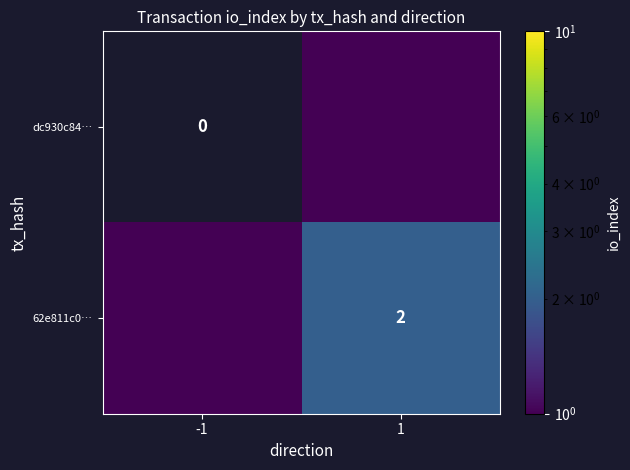

Is it true that 62e811c0… equals 3.3 at 1?

False